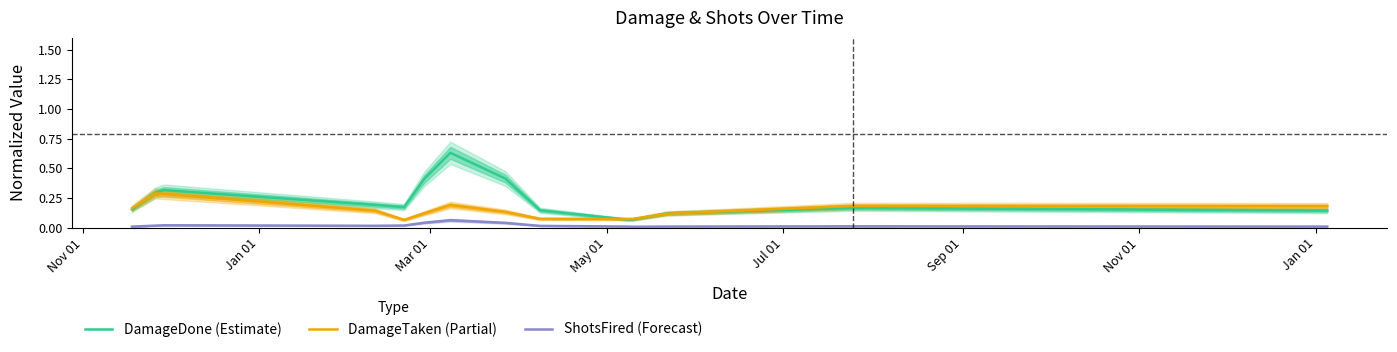

True or false: DamageTaken (Partial) and ShotsFired (Forecast) intersect in this chart.

False